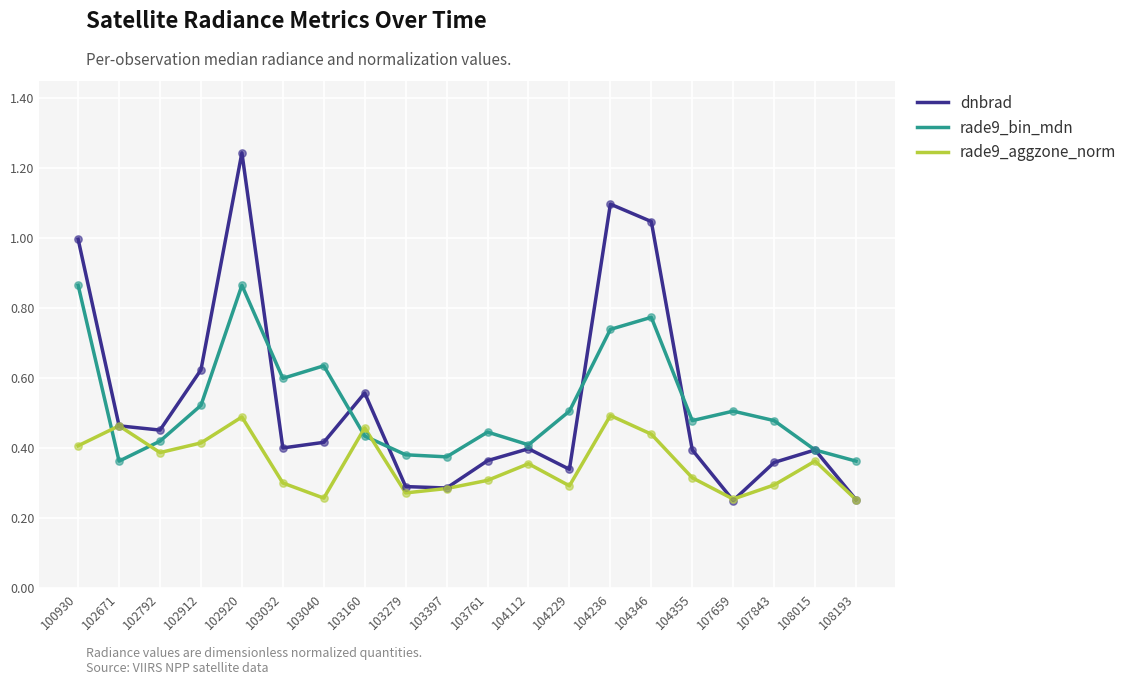

What are all the series names shown in the legend?

dnbrad, rade9_bin_mdn, rade9_aggzone_norm